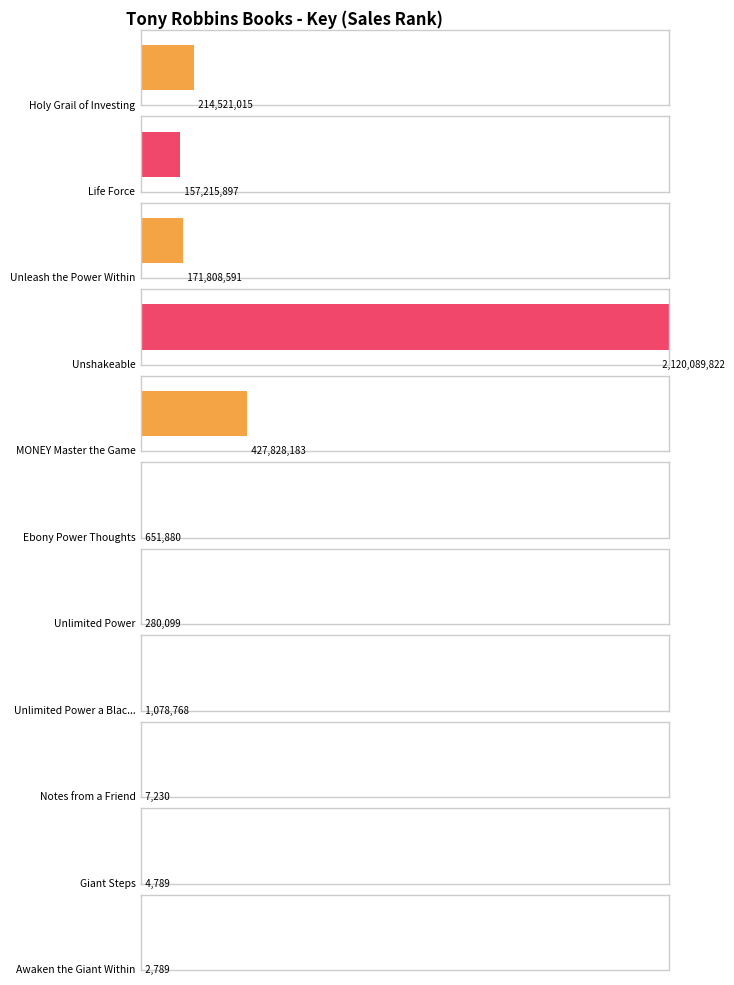

What is the maximum value shown in the chart?

2120089822